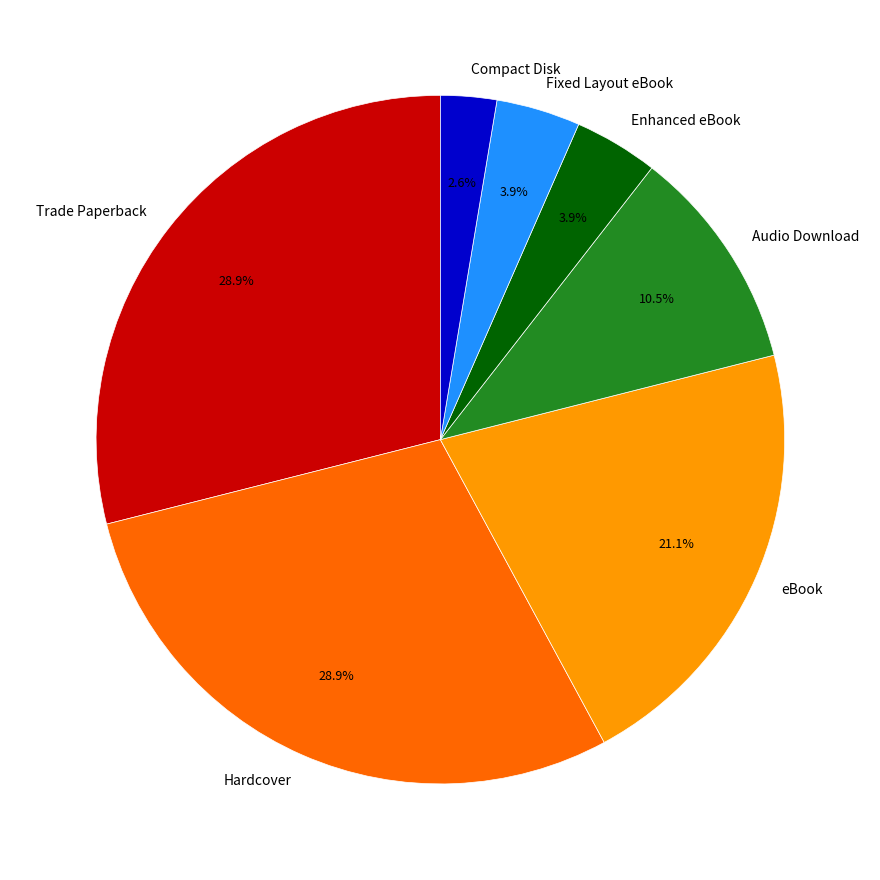

To the nearest percent, what is the average slice percentage?

14%